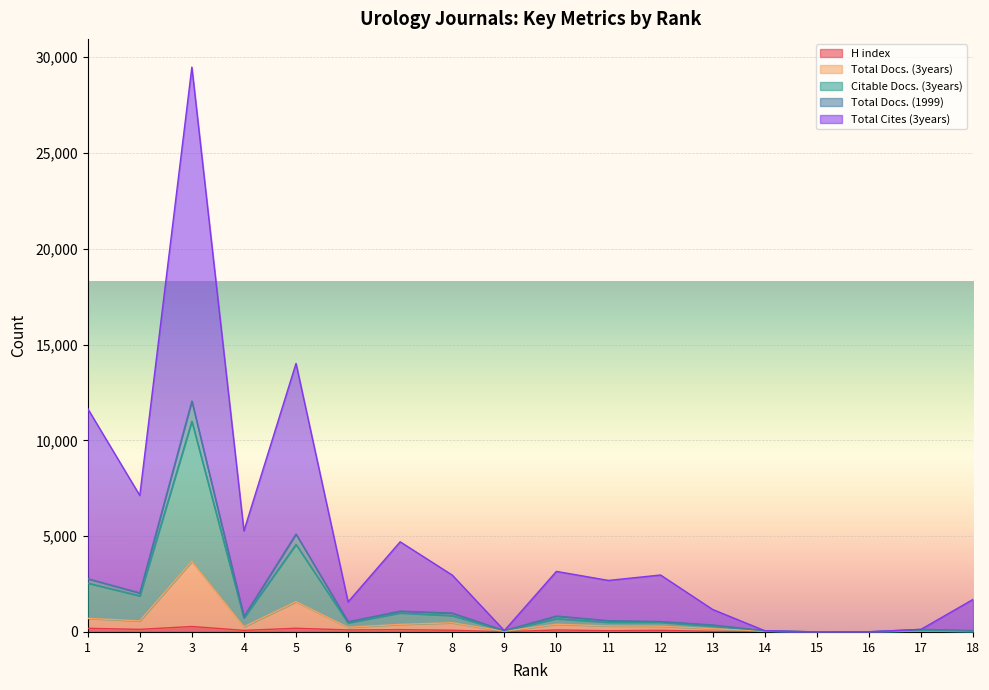

Which series has the largest total across all categories?

Total Cites (3years)